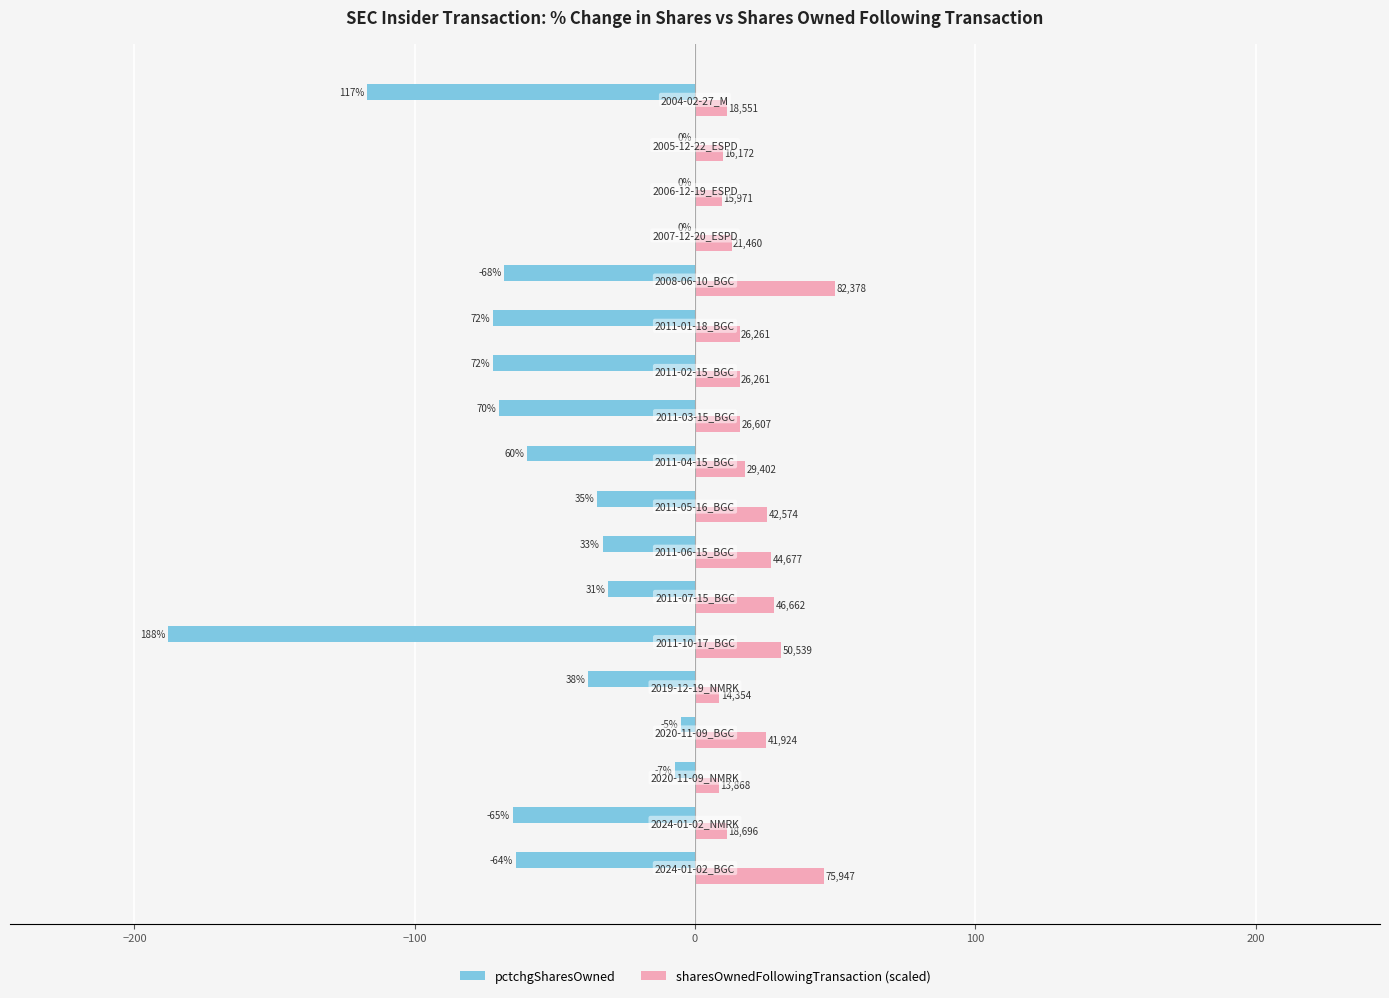

What are all the series names shown in the legend?

pctchgSharesOwned, sharesOwnedFollowingTransaction (scaled)